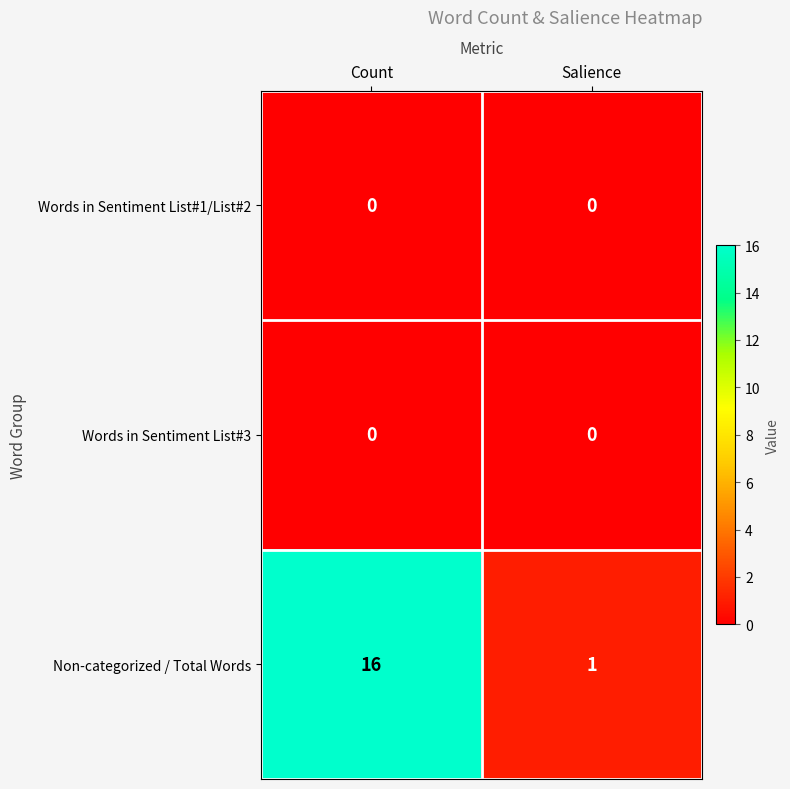

Is it true that Non-categorized / Total Words equals 1 at Salience?

True